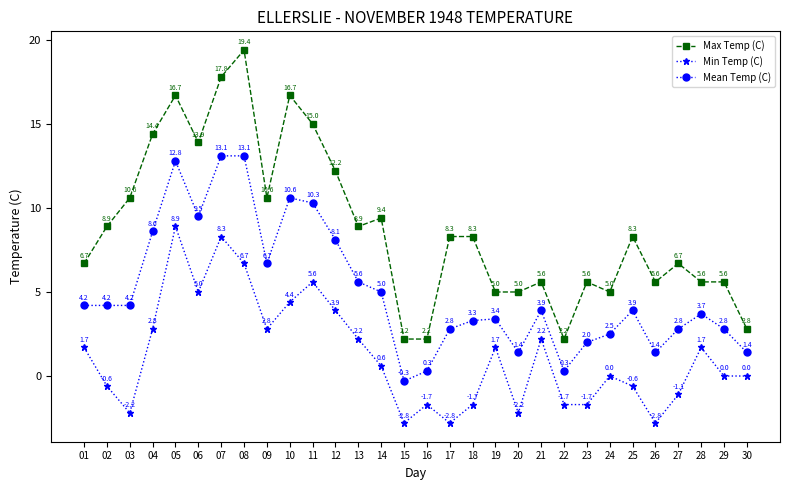

Which series has the widest spread of values?

Max Temp (C)